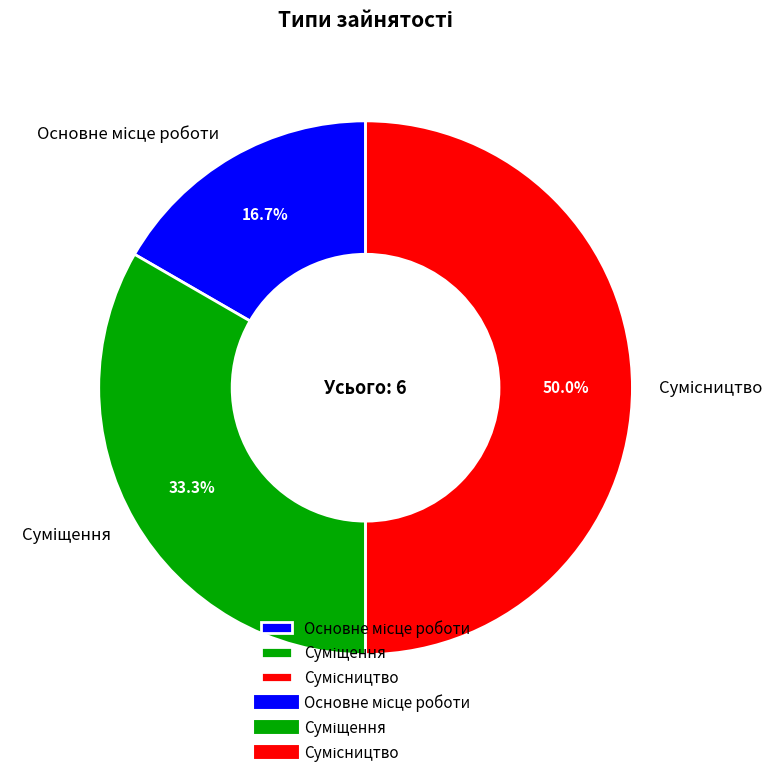

Rank the categories by value from lowest to highest.

Основне місце роботи, Суміщення, Сумісництво